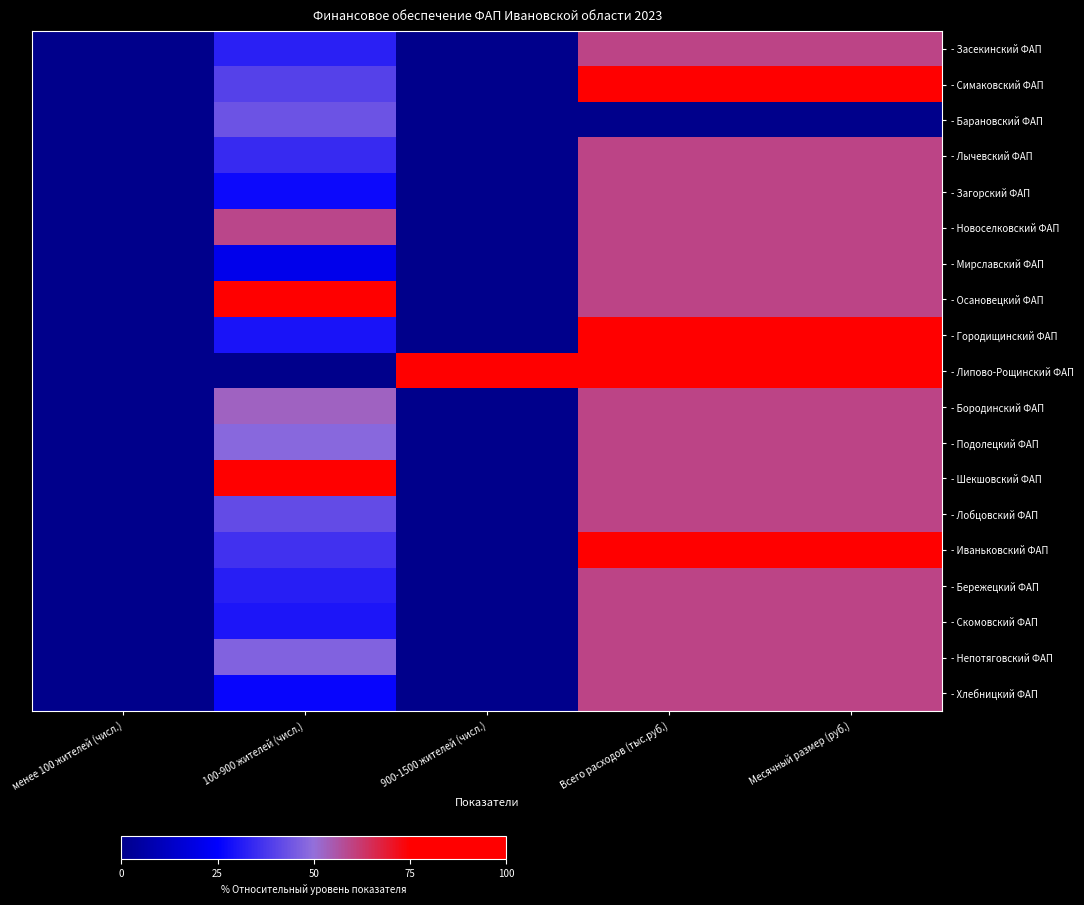

Reading left to right, list all the values displayed in this chart.

- Засекинский ФАП: менее 100 жителей (числ.)=0.0	100-900 жителей (числ.)=32.4	900-1500 жителей (числ.)=0.0	Всего расходов (тыс.руб.)=59.5	Месячный размер (руб.)=59.5
- Симаковский ФАП: менее 100 жителей (числ.)=0.0	100-900 жителей (числ.)=39.6	900-1500 жителей (числ.)=0.0	Всего расходов (тыс.руб.)=89.2	Месячный размер (руб.)=89.2
- Барановский ФАП: менее 100 жителей (числ.)=0.0	100-900 жителей (числ.)=43.5	900-1500 жителей (числ.)=0.0	Всего расходов (тыс.руб.)=0.0	Месячный размер (руб.)=0.0
- Лычевский ФАП: менее 100 жителей (числ.)=0.0	100-900 жителей (числ.)=34.6	900-1500 жителей (числ.)=0.0	Всего расходов (тыс.руб.)=59.5	Месячный размер (руб.)=59.5
- Загорский ФАП: менее 100 жителей (числ.)=0.0	100-900 жителей (числ.)=27.1	900-1500 жителей (числ.)=0.0	Всего расходов (тыс.руб.)=59.5	Месячный размер (руб.)=59.5
- Новоселковский ФАП: менее 100 жителей (числ.)=0.0	100-900 жителей (числ.)=59.0	900-1500 жителей (числ.)=0.0	Всего расходов (тыс.руб.)=59.5	Месячный размер (руб.)=59.5
- Мирславский ФАП: менее 100 жителей (числ.)=0.0	100-900 жителей (числ.)=21.1	900-1500 жителей (числ.)=0.0	Всего расходов (тыс.руб.)=59.5	Месячный размер (руб.)=59.5
- Осановецкий ФАП: менее 100 жителей (числ.)=0.0	100-900 жителей (числ.)=100.0	900-1500 жителей (числ.)=0.0	Всего расходов (тыс.руб.)=59.5	Месячный размер (руб.)=59.5
- Городищинский ФАП: менее 100 жителей (числ.)=0.0	100-900 жителей (числ.)=29.4	900-1500 жителей (числ.)=0.0	Всего расходов (тыс.руб.)=89.2	Месячный размер (руб.)=89.2
- Липово-Рощинский ФАП: менее 100 жителей (числ.)=0.0	100-900 жителей (числ.)=0.0	900-1500 жителей (числ.)=100.0	Всего расходов (тыс.руб.)=100.0	Месячный размер (руб.)=100.0
- Бородинский ФАП: менее 100 жителей (числ.)=0.0	100-900 жителей (числ.)=53.1	900-1500 жителей (числ.)=0.0	Всего расходов (тыс.руб.)=59.5	Месячный размер (руб.)=59.5
- Подолецкий ФАП: менее 100 жителей (числ.)=0.0	100-900 жителей (числ.)=48.4	900-1500 жителей (числ.)=0.0	Всего расходов (тыс.руб.)=59.5	Месячный размер (руб.)=59.5
- Шекшовский ФАП: менее 100 жителей (числ.)=0.0	100-900 жителей (числ.)=77.7	900-1500 жителей (числ.)=0.0	Всего расходов (тыс.руб.)=59.5	Месячный размер (руб.)=59.5
- Лобцовский ФАП: менее 100 жителей (числ.)=0.0	100-900 жителей (числ.)=41.9	900-1500 жителей (числ.)=0.0	Всего расходов (тыс.руб.)=59.5	Месячный размер (руб.)=59.5
- Иваньковский ФАП: менее 100 жителей (числ.)=0.0	100-900 жителей (числ.)=36.3	900-1500 жителей (числ.)=0.0	Всего расходов (тыс.руб.)=89.2	Месячный размер (руб.)=89.2
- Бережецкий ФАП: менее 100 жителей (числ.)=0.0	100-900 жителей (числ.)=32.0	900-1500 жителей (числ.)=0.0	Всего расходов (тыс.руб.)=59.5	Месячный размер (руб.)=59.5
- Скомовский ФАП: менее 100 жителей (числ.)=0.0	100-900 жителей (числ.)=29.9	900-1500 жителей (числ.)=0.0	Всего расходов (тыс.руб.)=59.5	Месячный размер (руб.)=59.5
- Непотяговский ФАП: менее 100 жителей (числ.)=0.0	100-900 жителей (числ.)=47.1	900-1500 жителей (числ.)=0.0	Всего расходов (тыс.руб.)=59.5	Месячный размер (руб.)=59.5
- Хлебницкий ФАП: менее 100 жителей (числ.)=0.0	100-900 жителей (числ.)=26.4	900-1500 жителей (числ.)=0.0	Всего расходов (тыс.руб.)=59.5	Месячный размер (руб.)=59.5